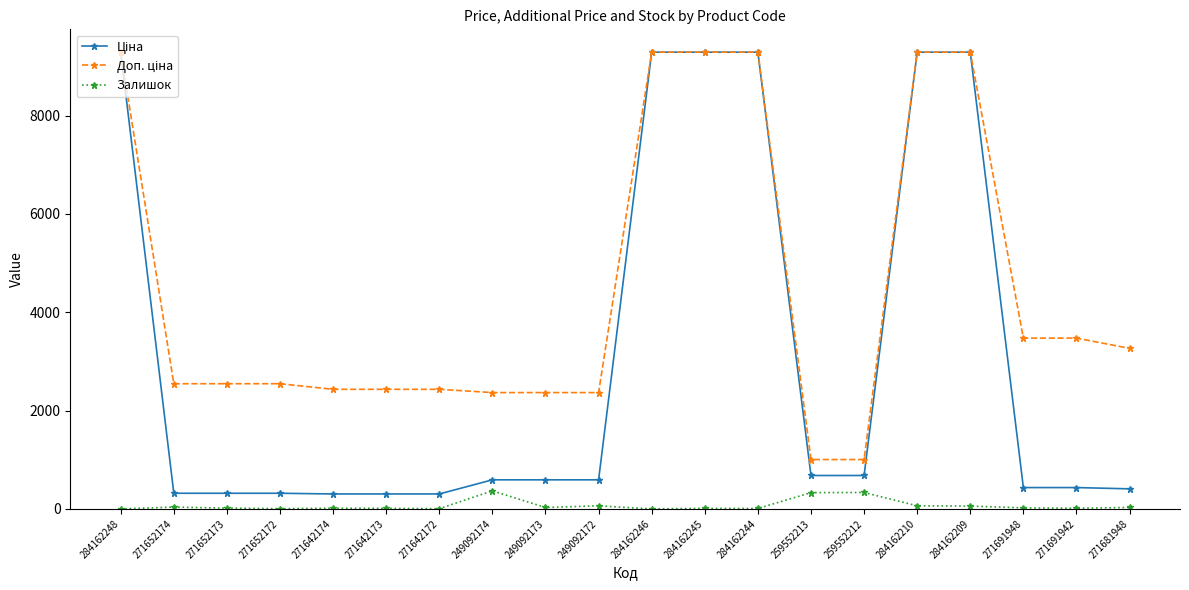

What is the difference between the highest and lowest values at 284162246?

9290.5